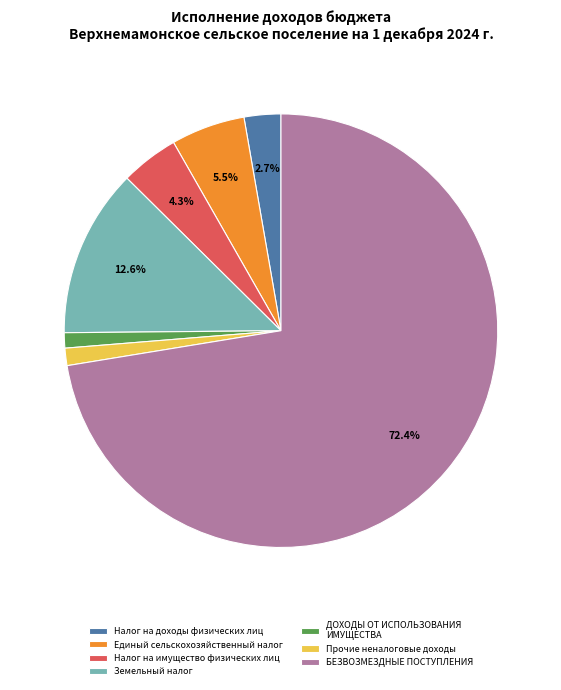

Is there a majority slice in this chart?

Yes